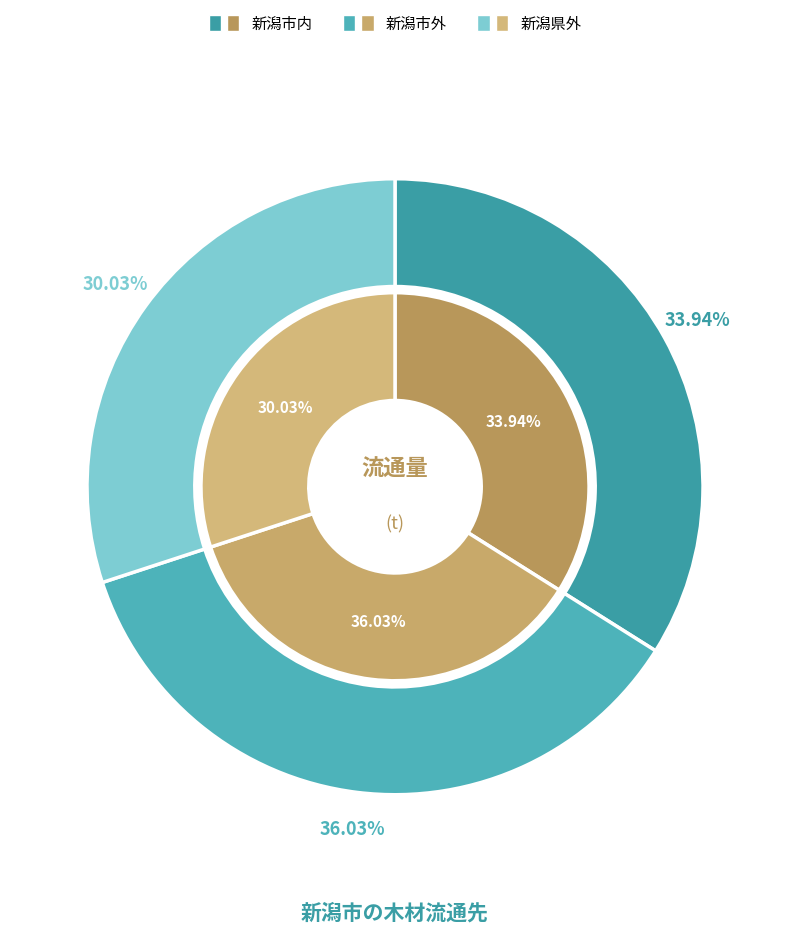

How many segments does this pie chart have?

3